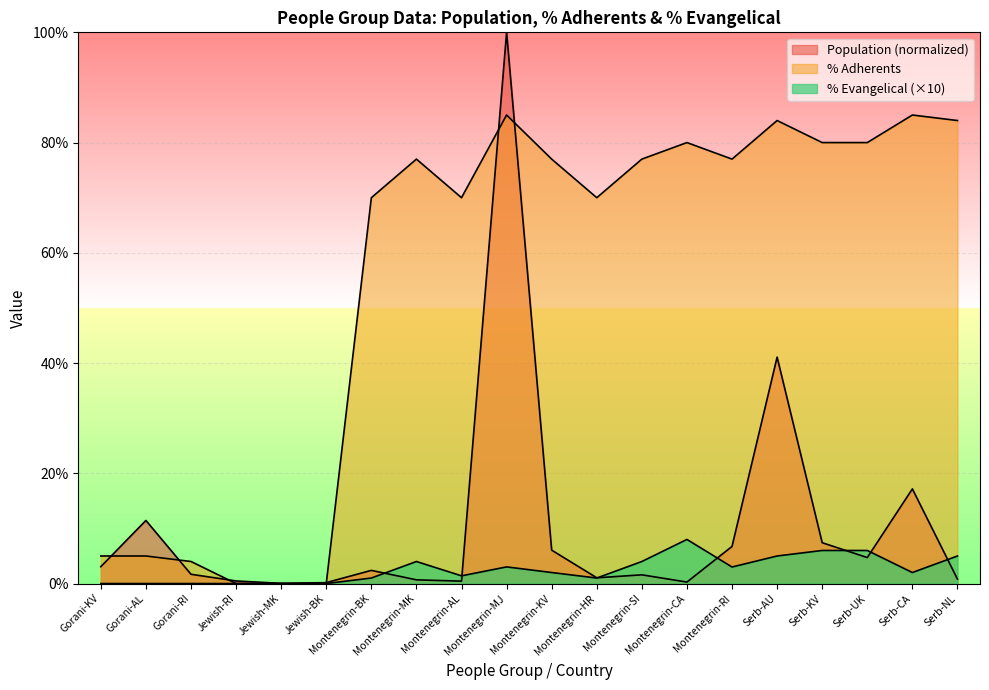

Where is Population nearest to the value 50?

Serb-AU